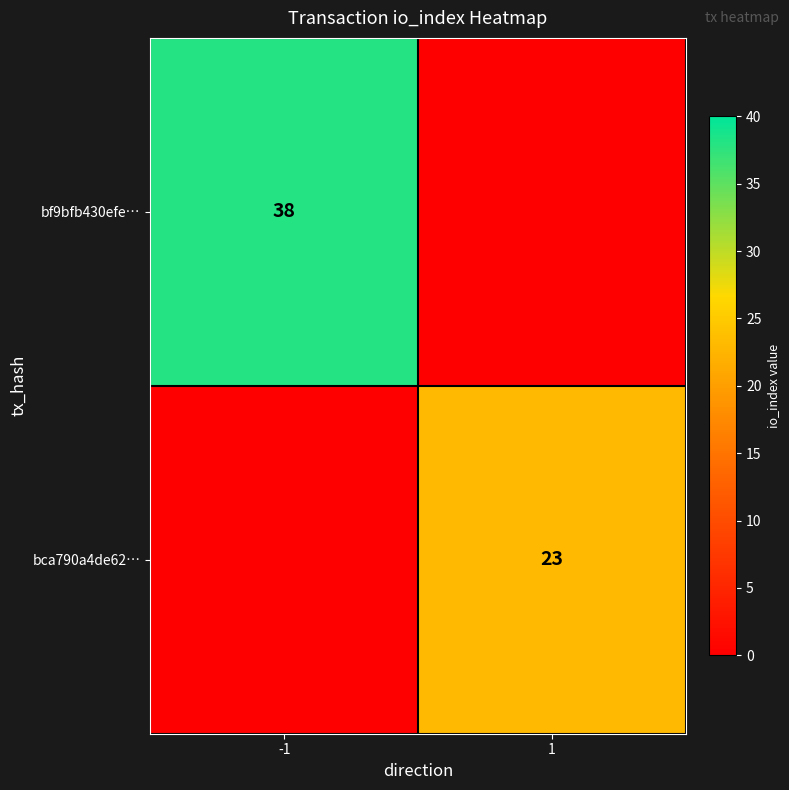

Between 1 and -1, which is larger?

-1